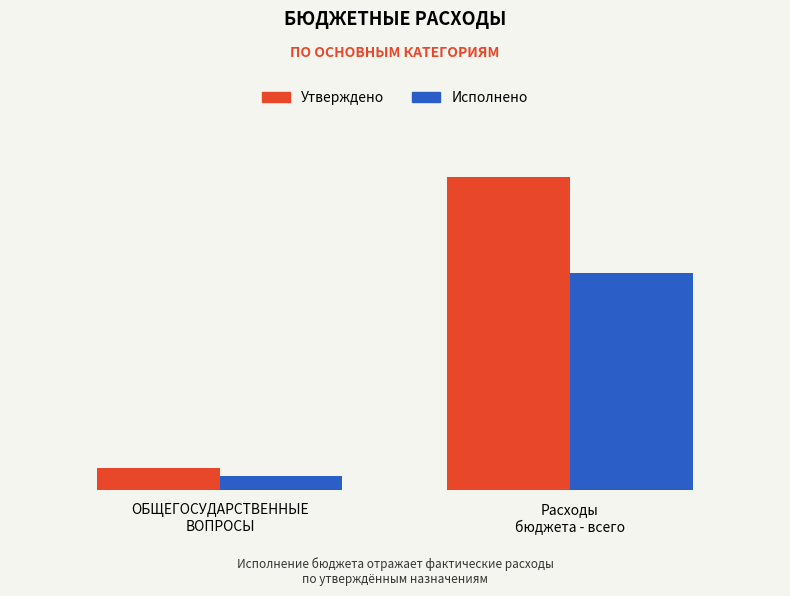

What is the maximum value shown in the chart?

3449402366.3